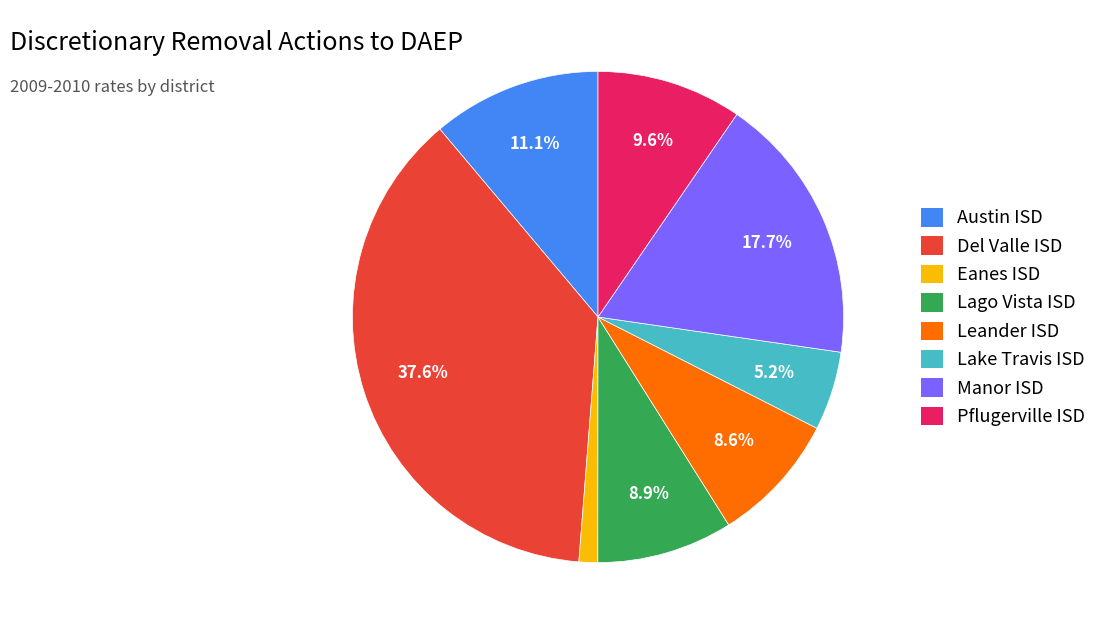

What is the largest slice in the pie chart?

Del Valle ISD